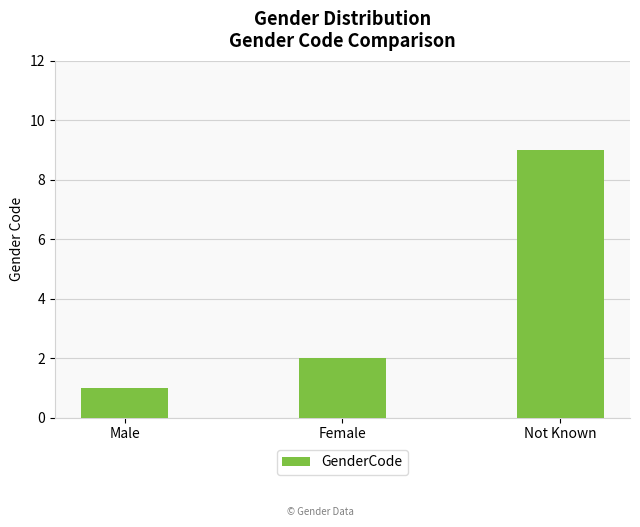

Between Not Known and Female, which is larger?

Not Known